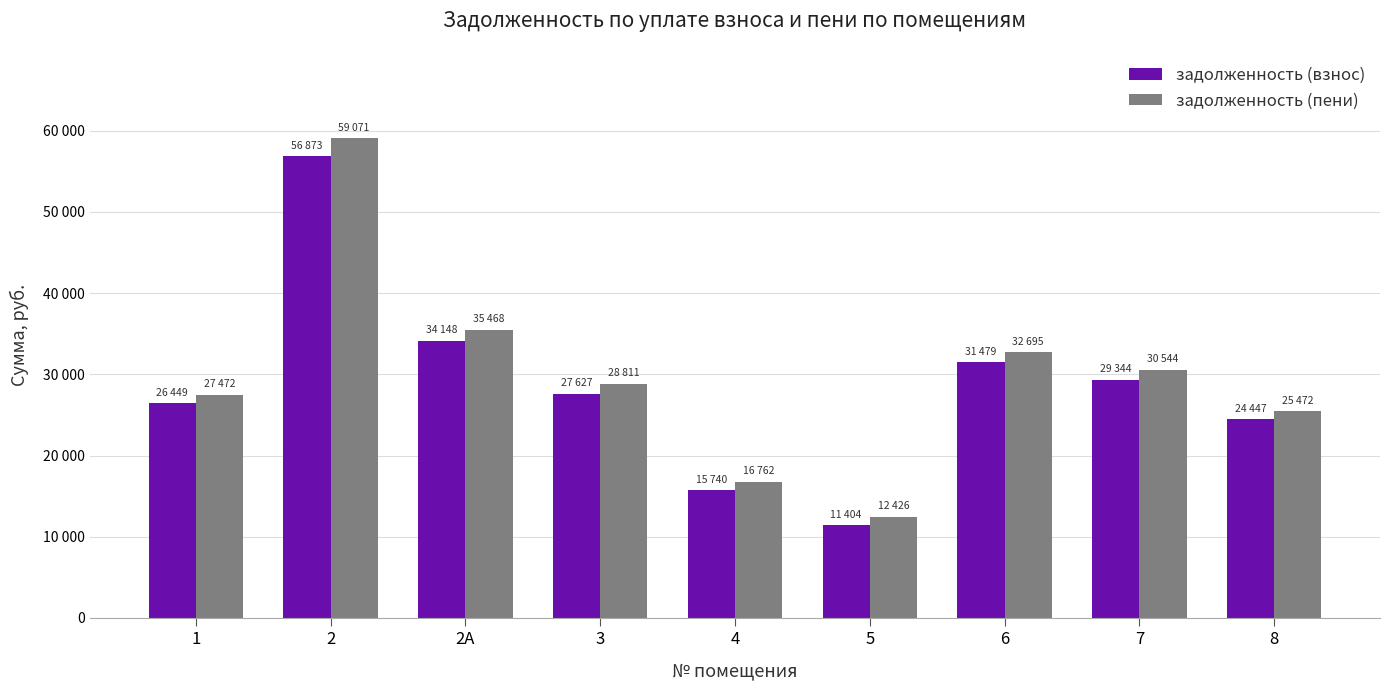

What is the average value of the задолженность (взнос) series?

28612.3